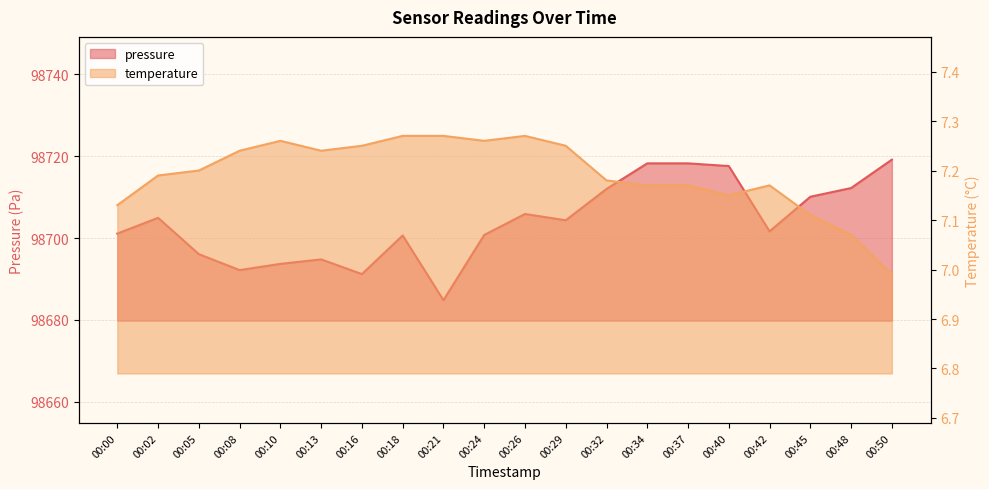

The pressure series shows 98691.2 at 00:16. True or false?

True